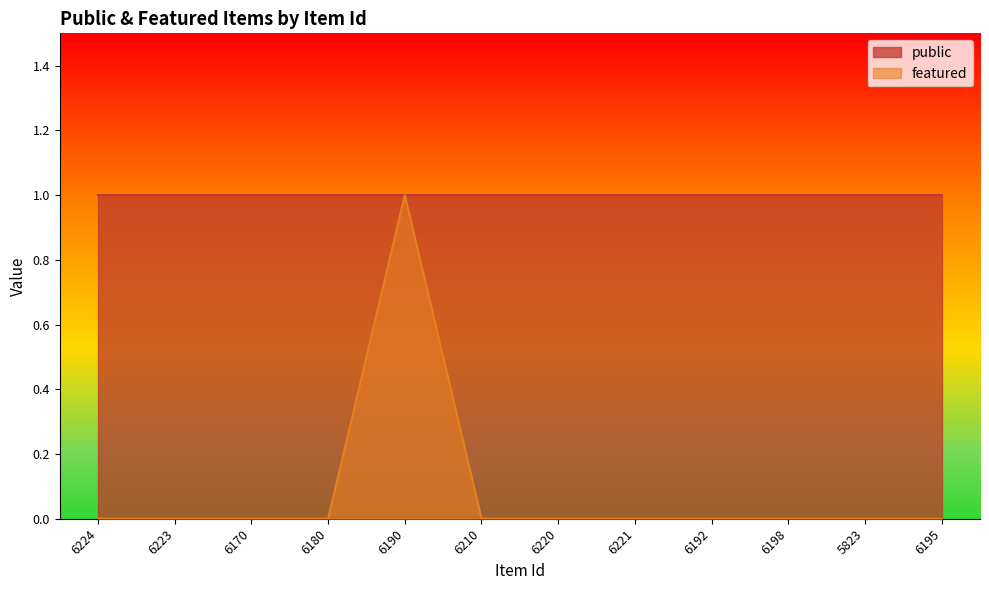

What is the label of the 6th point from the left?

6210